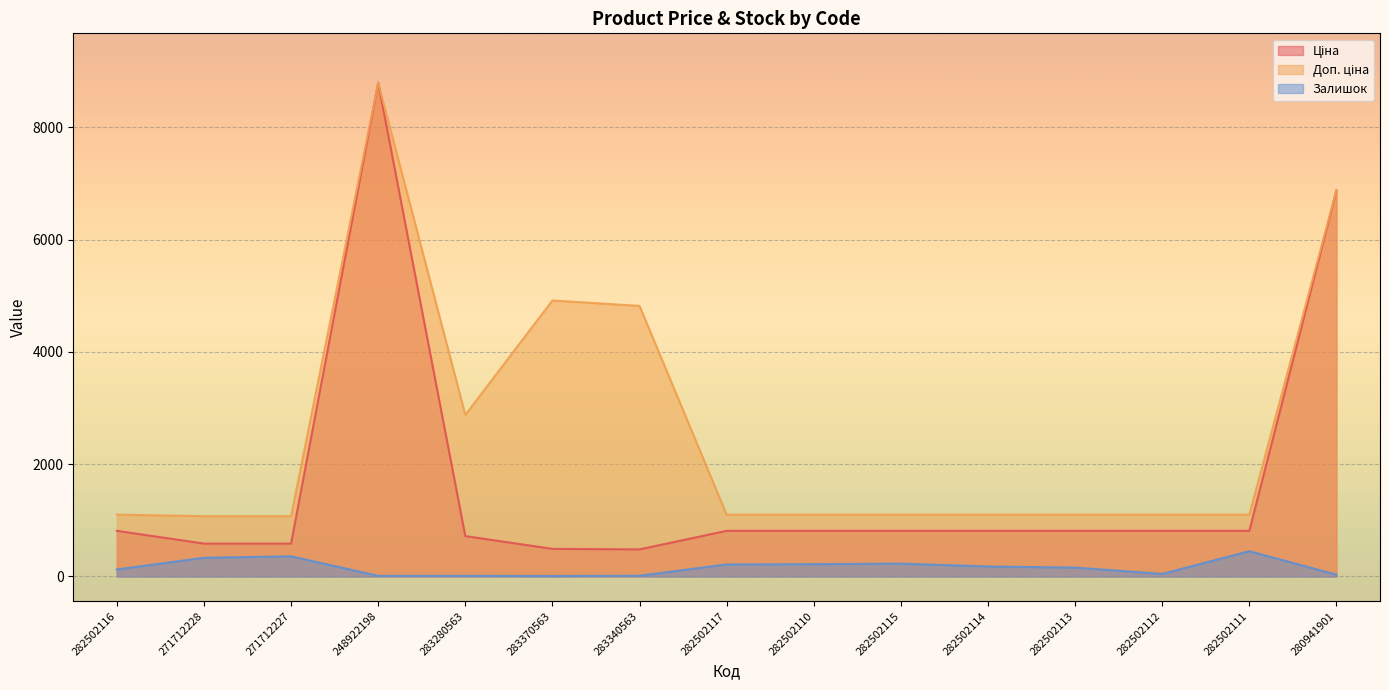

What is the difference between the Залишок values at 283370563 and 283280563?

3.0